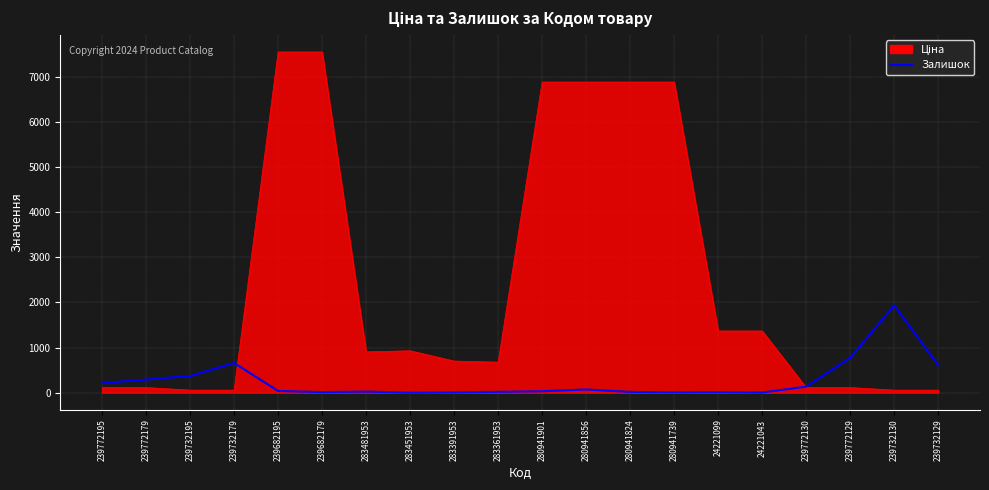

The chart shows a value of 14 at 283391953. True or false?

False